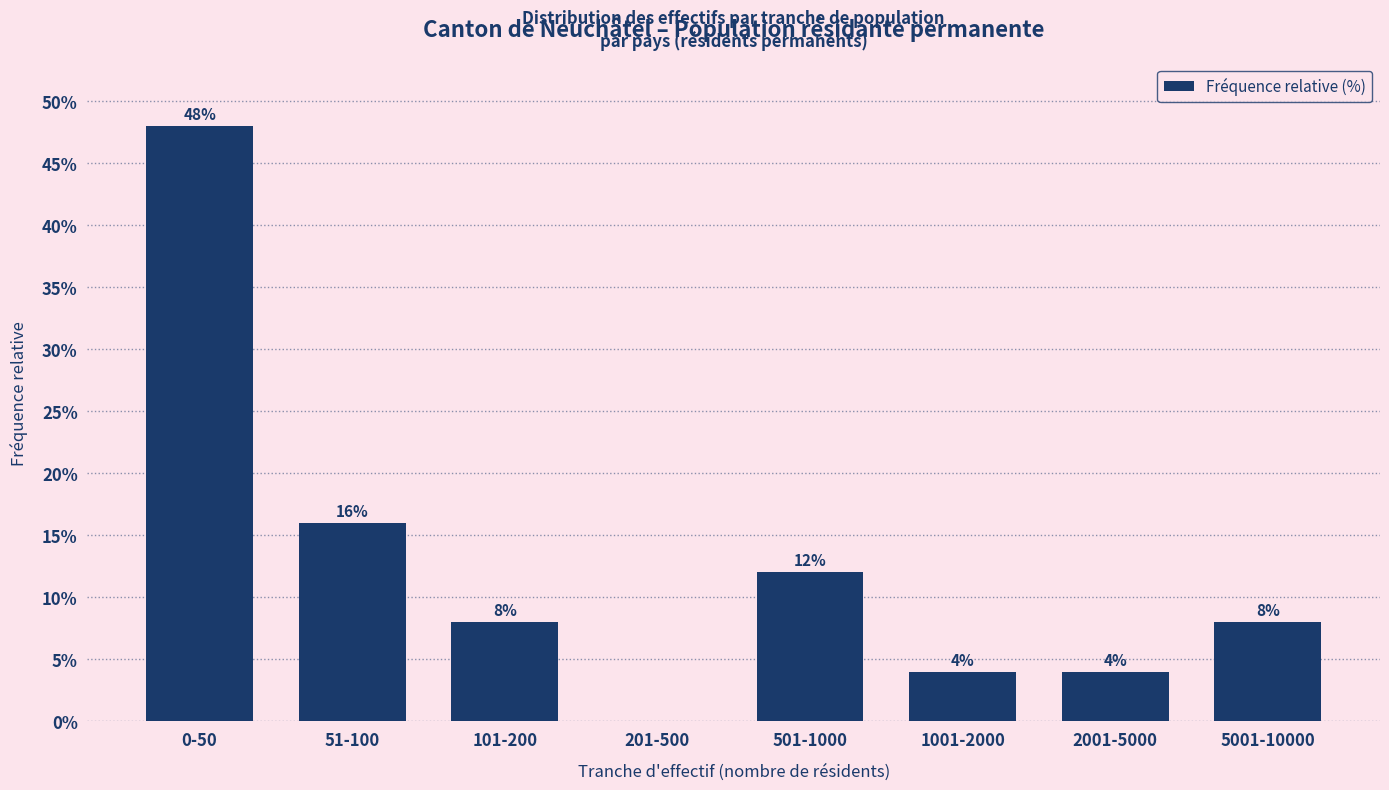

Reading left to right, extract all data points from this chart.

0-50=48	51-100=16	101-200=8	201-500=0	501-1000=12	1001-2000=4	2001-5000=4	5001-10000=8